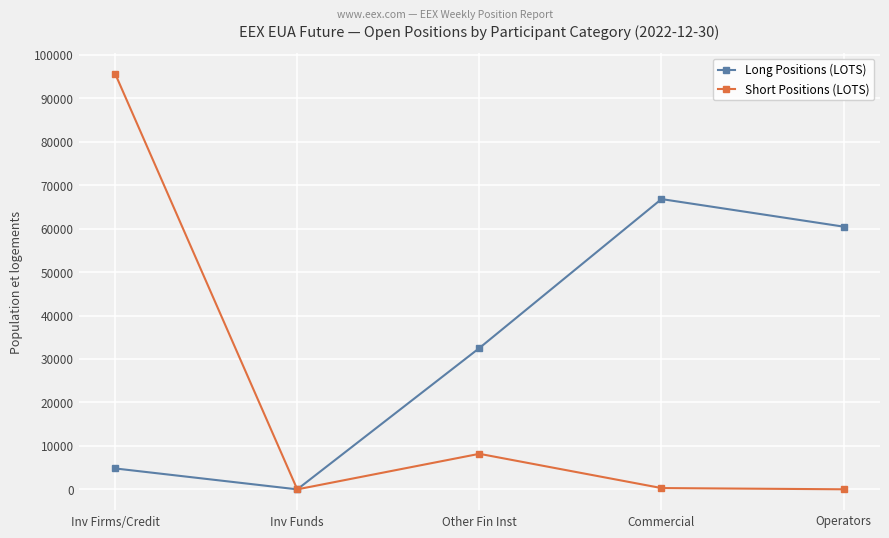

How many interior local peaks does the Short Positions (LOTS) series have?

1